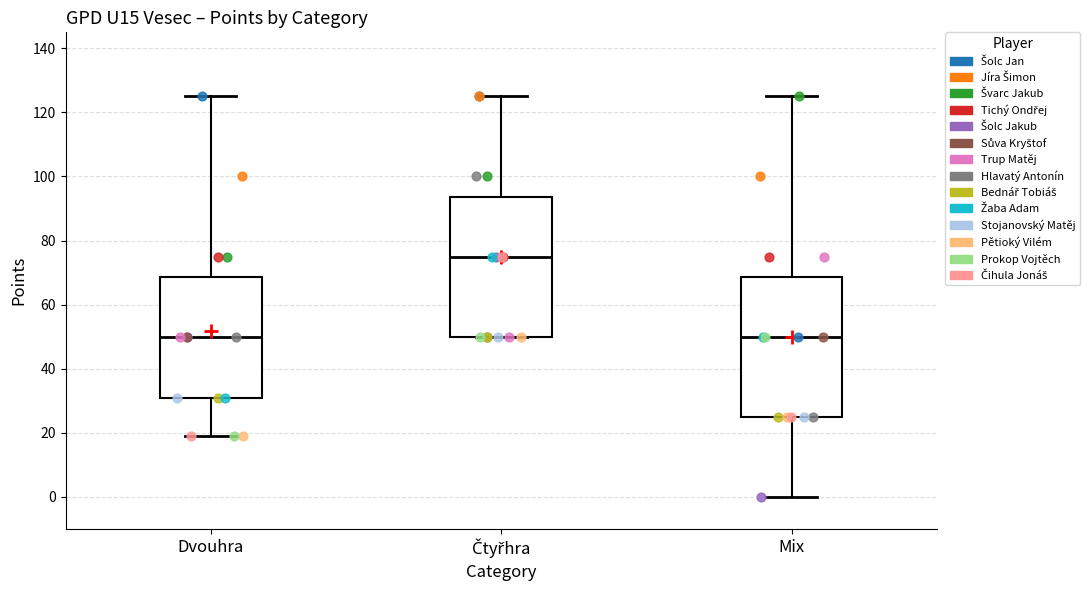

Which box's median line is the highest?

Čtyřhra